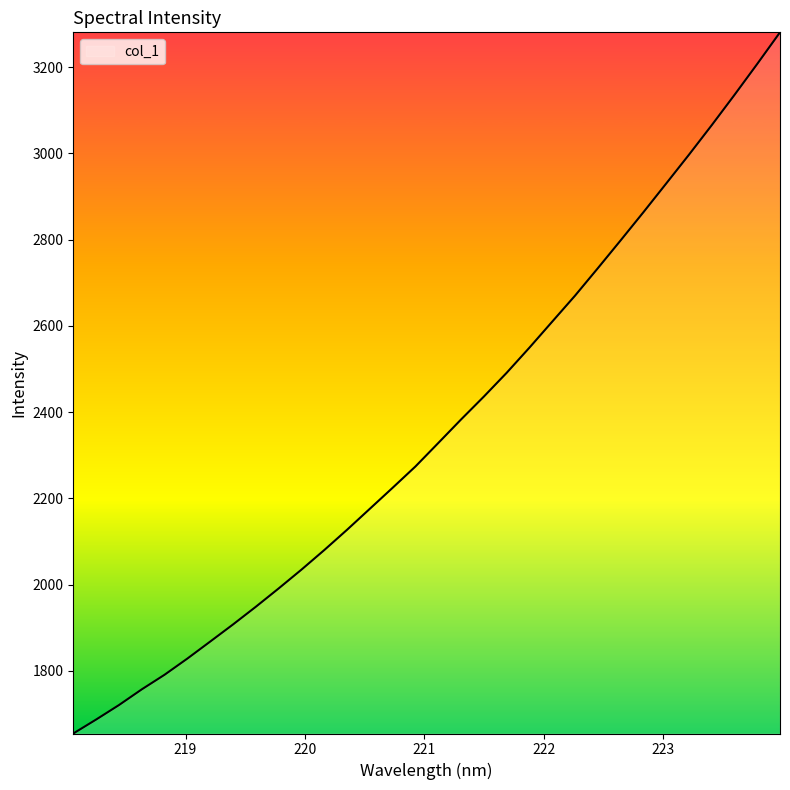

What is the difference between the maximum and minimum values?

1626.1